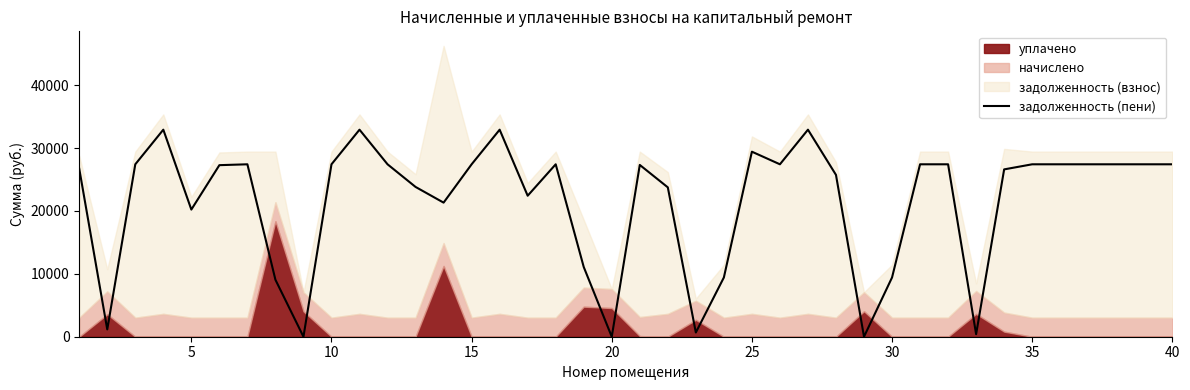

How many interior local peaks (higher than both neighbors) does the data have?

8